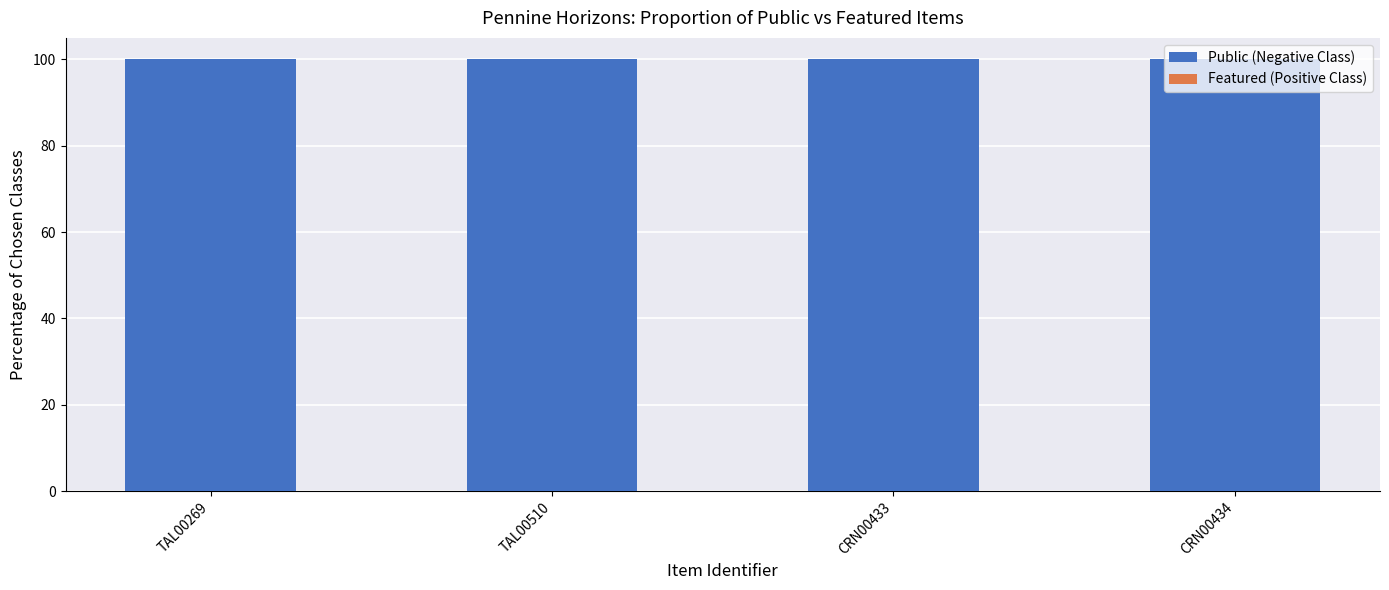

What is the lowest value of the Public (Negative Class) series?

100